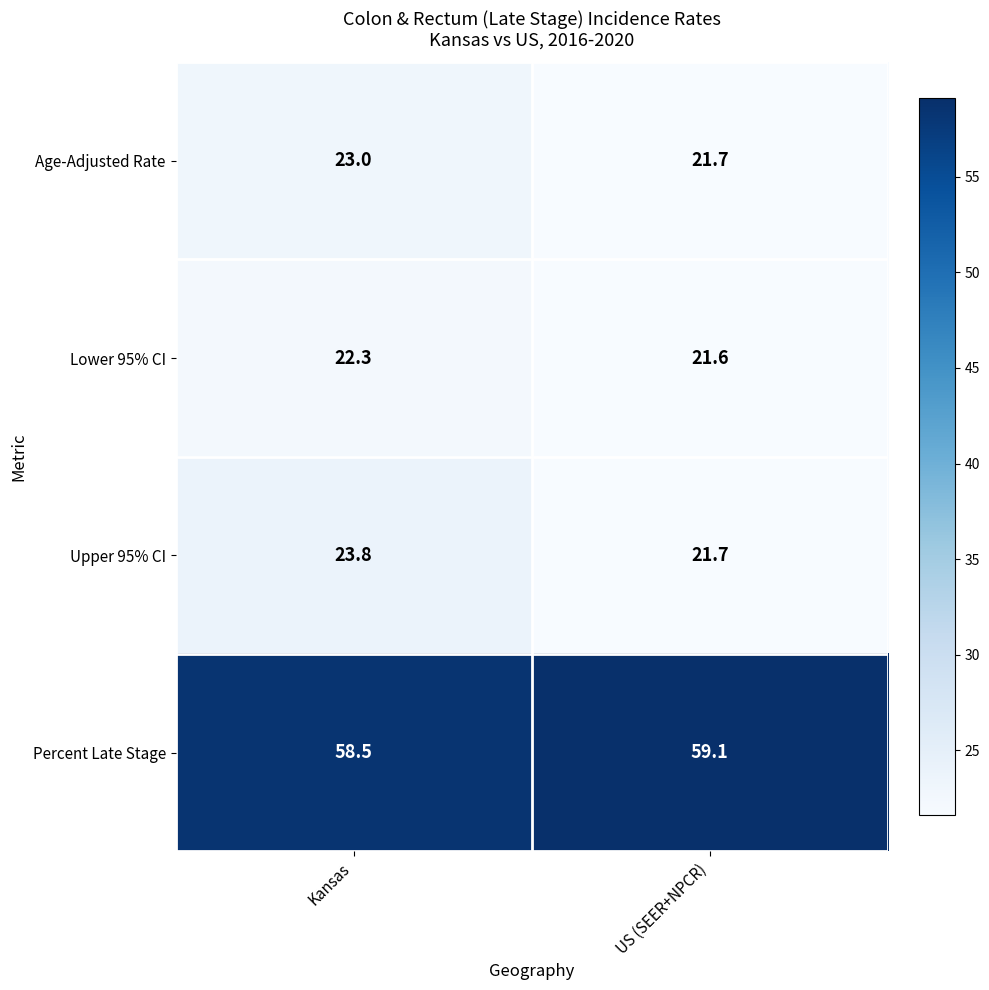

What is the difference between the highest and lowest values at US (SEER+NPCR)?

37.5